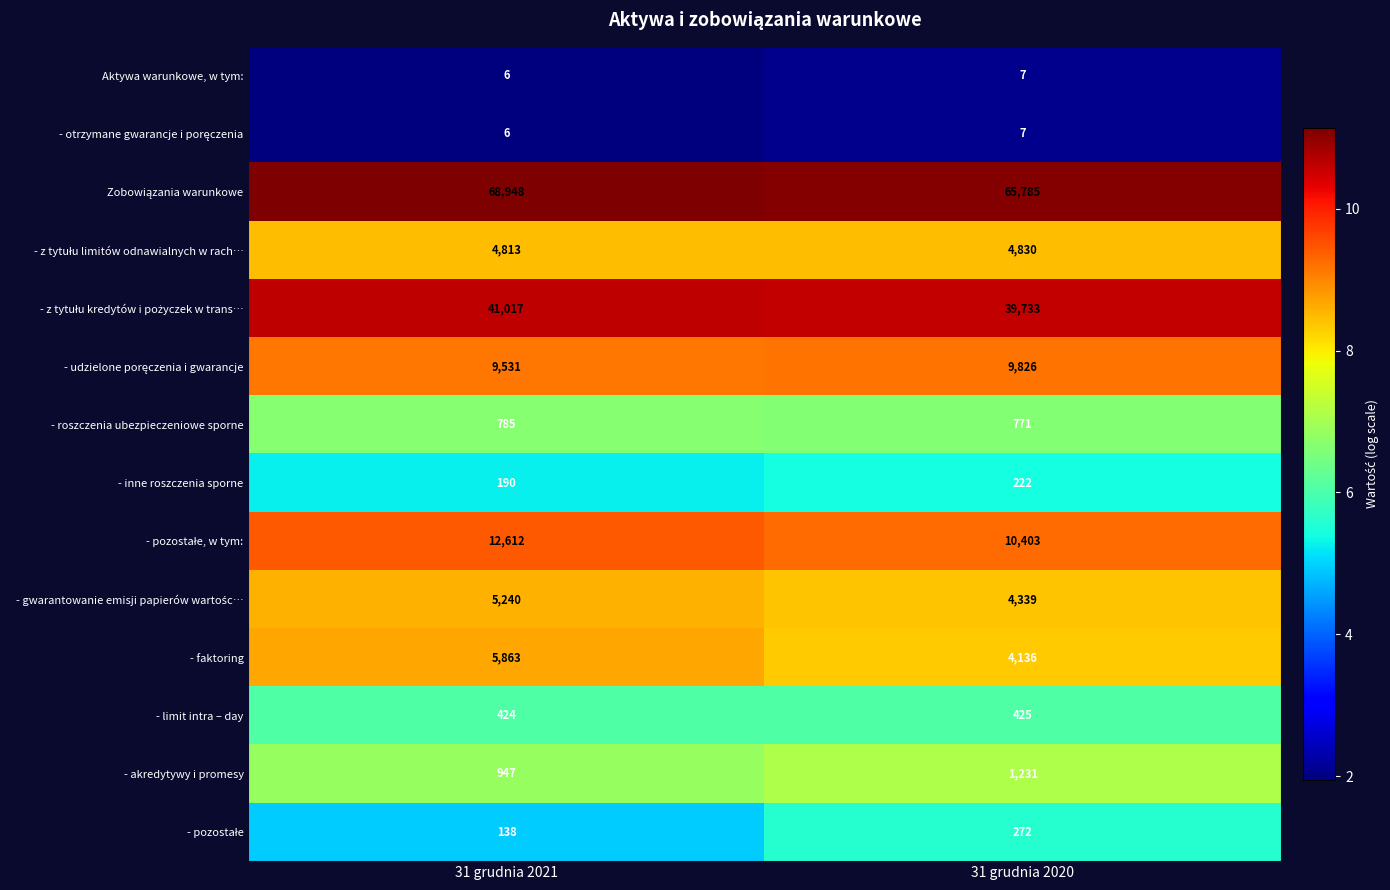

How many data points does each series have?

2